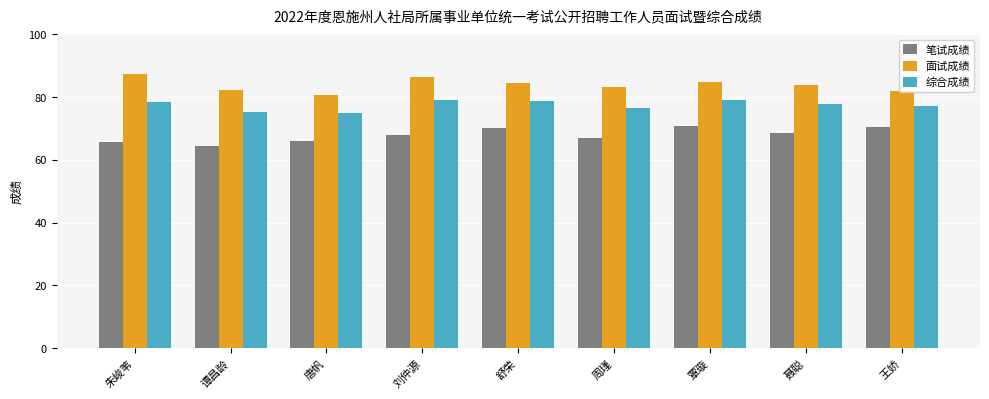

What are all the series names shown in the legend?

笔试成绩, 面试成绩, 综合成绩